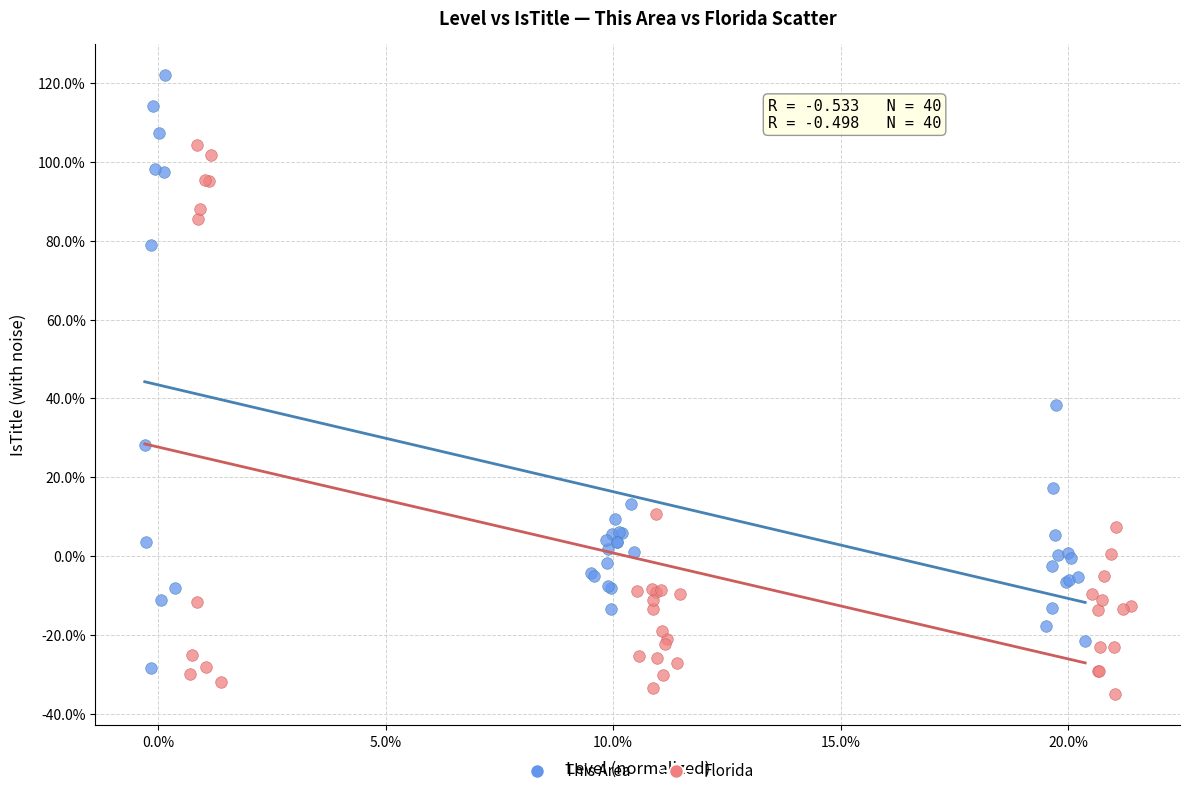

What are all the series names shown in the legend?

This Area, Florida